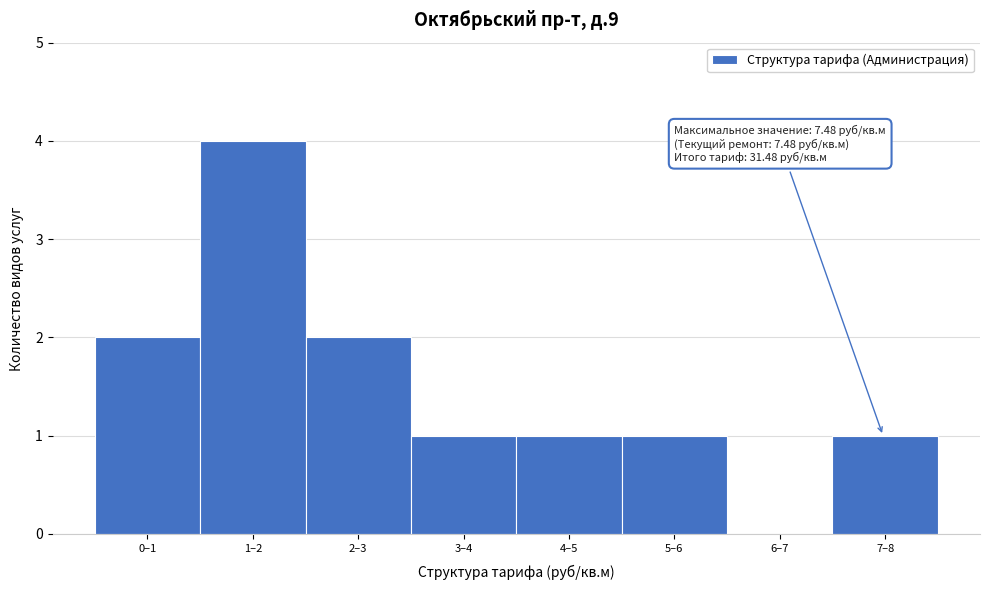

Reading left to right, list all the values displayed in this chart.

0–1=2	1–2=4	2–3=2	3–4=1	4–5=1	5–6=1	6–7=0	7–8=1